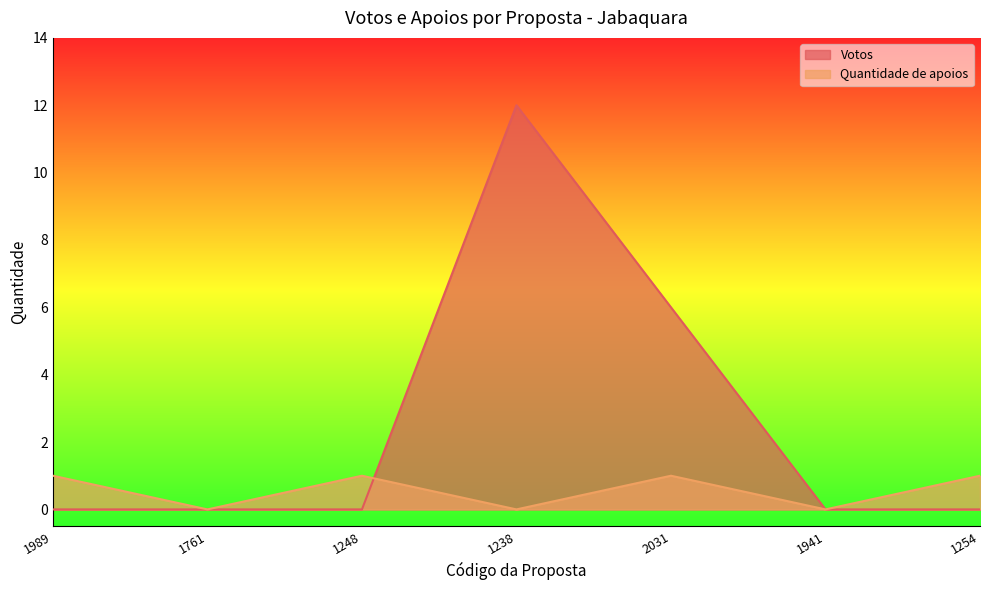

In Votos, how many points are higher than both neighbors (excluding endpoints)?

1